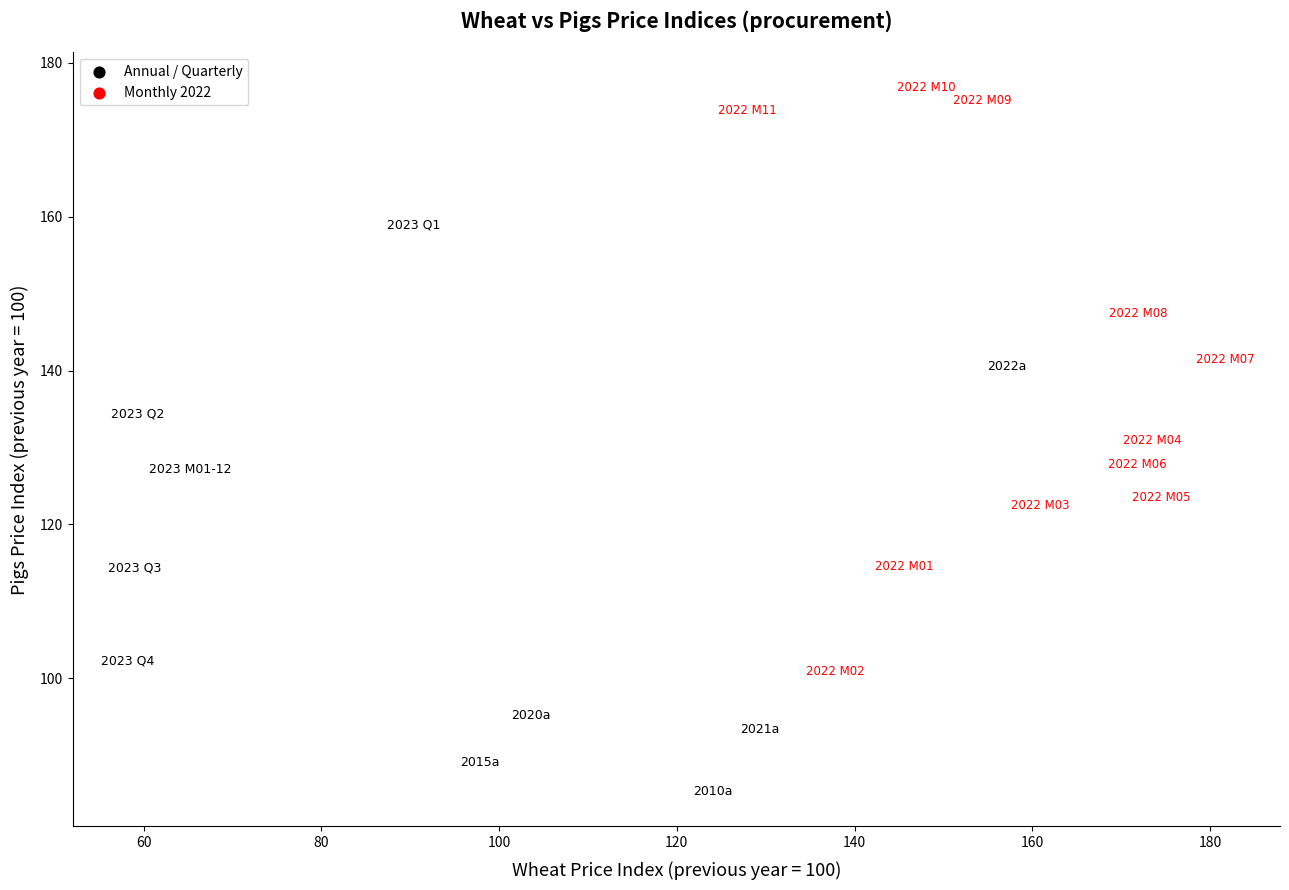

What is the range of Y values (max minus min)?

91.5